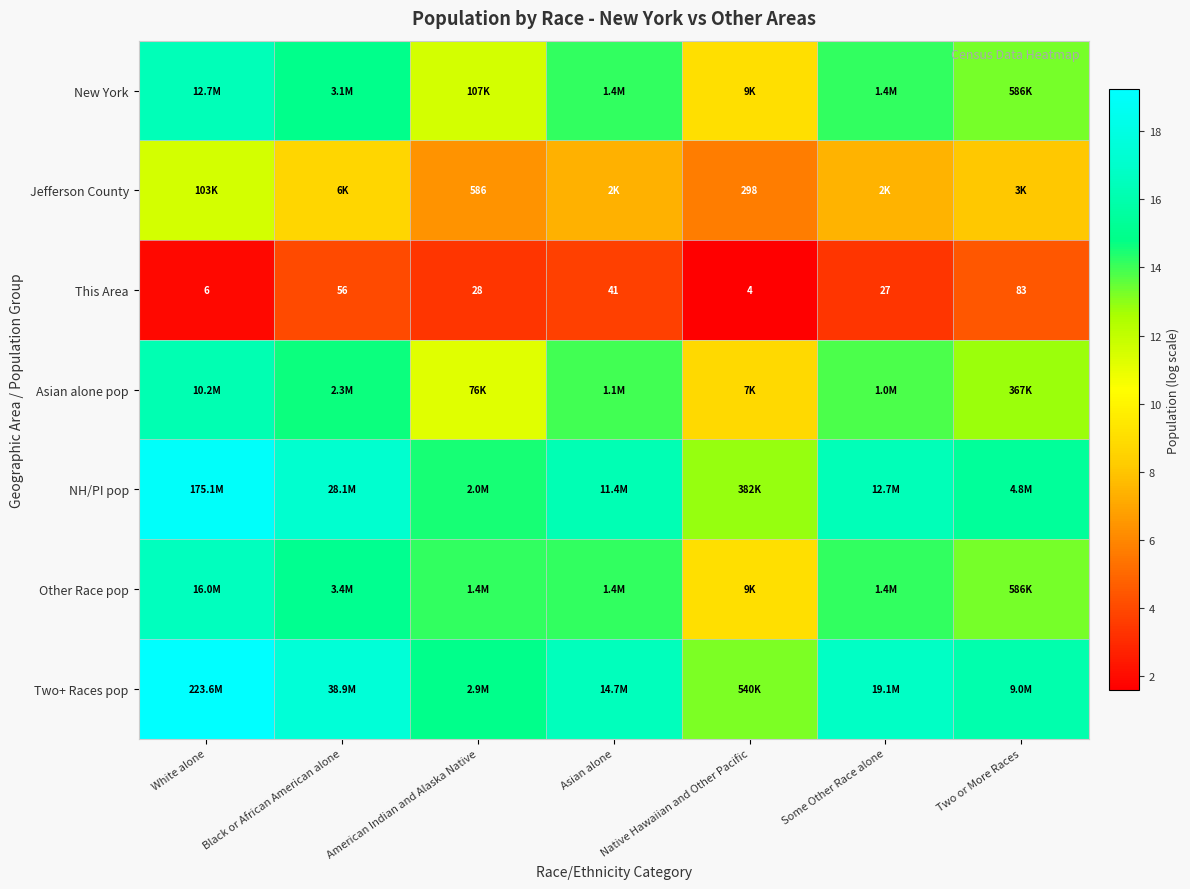

Which category has the highest value across all series?

White alone